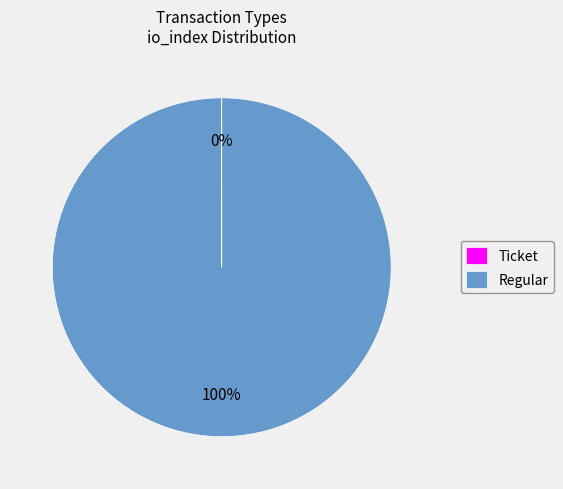

To the nearest percent, what is the difference between the largest and smallest slice percentages?

100%